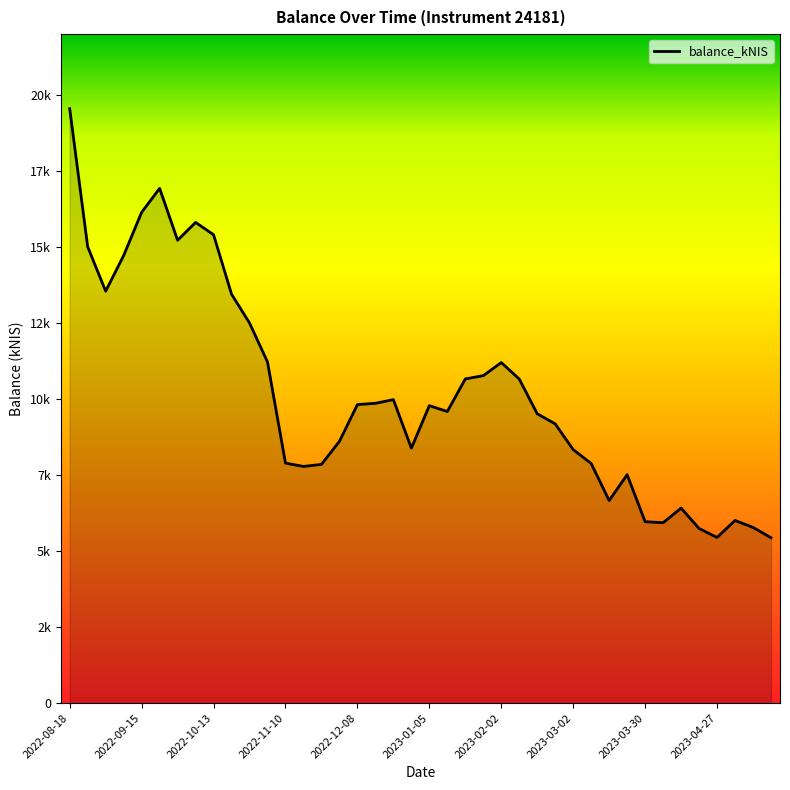

Which category has the highest value across all series?

2022-08-18